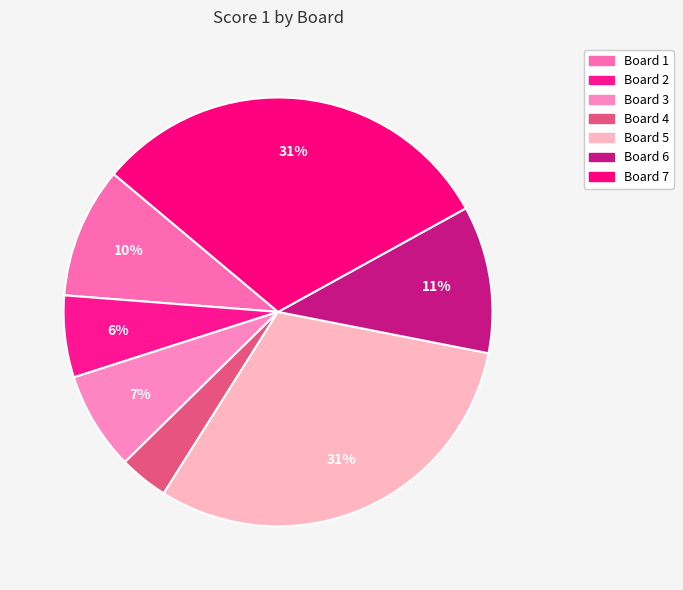

Rank the categories by value from lowest to highest.

Board 4, Board 2, Board 3, Board 1, Board 6, Board 5, Board 7